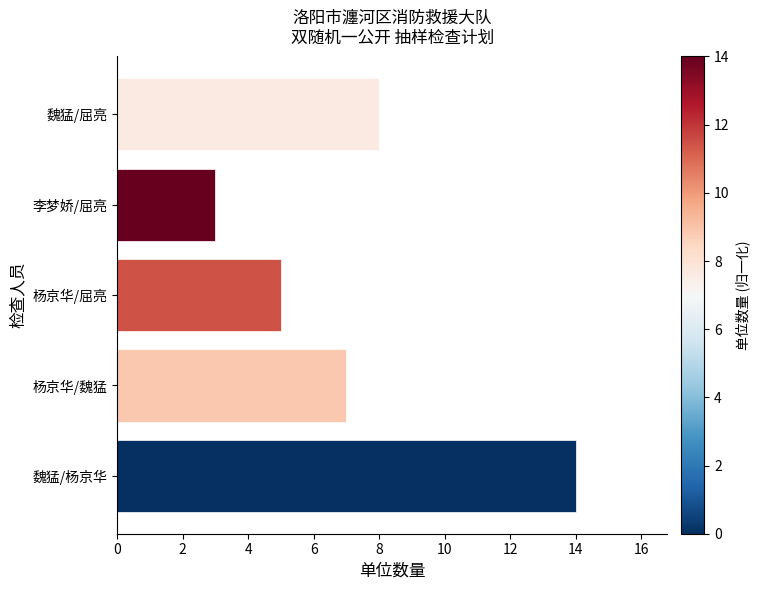

Rank the categories by value from lowest to highest.

李梦娇/屈亮, 杨京华/屈亮, 杨京华/魏猛, 魏猛/屈亮, 魏猛/杨京华